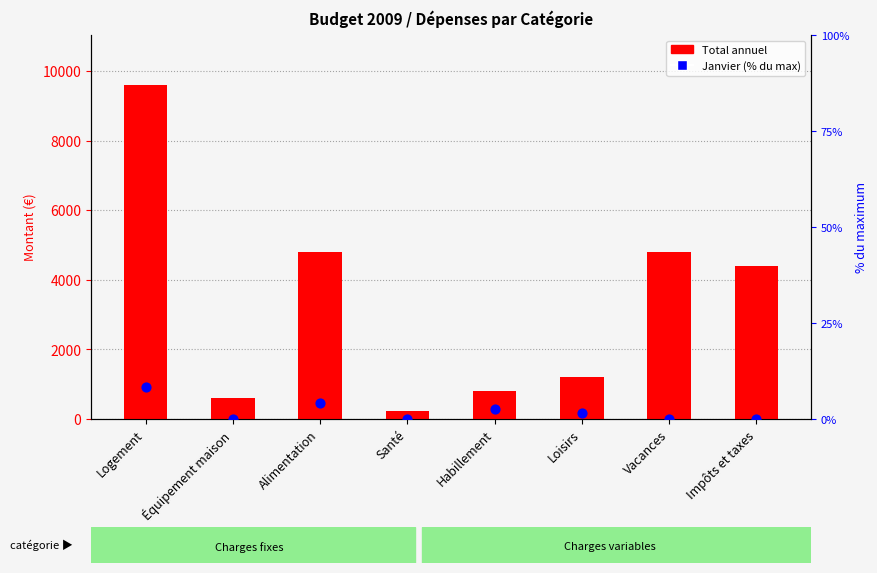

Which series reaches the minimum Y coordinate?

Janvier (% du max)